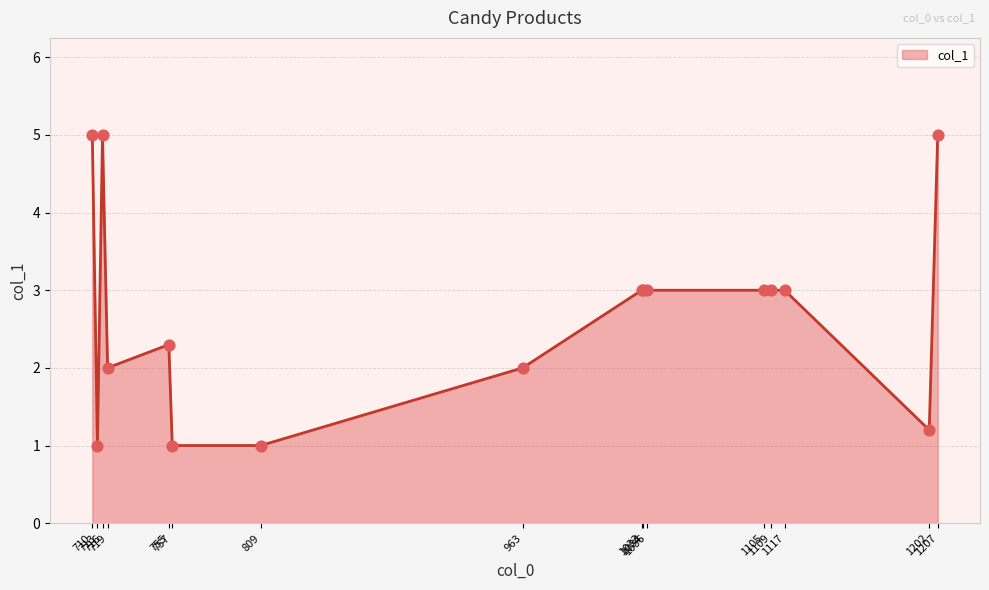

Between 755 and 713, which is larger?

755